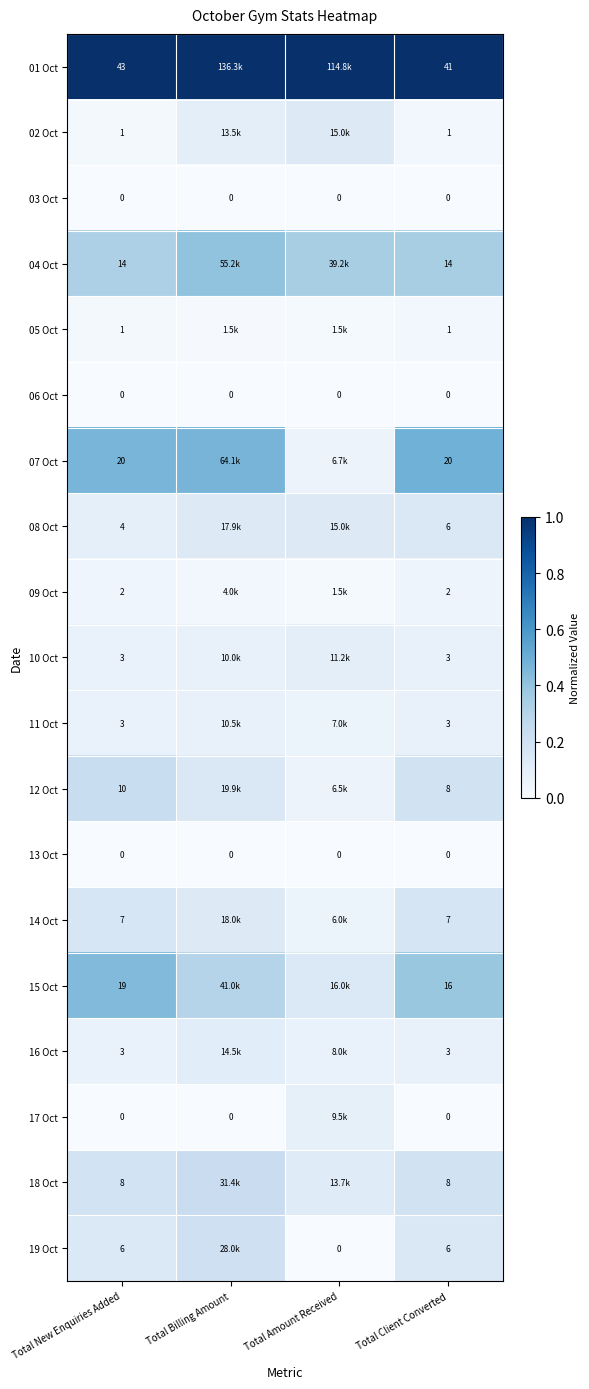

The 06 Oct series shows 0.0 at Total Amount Received. True or false?

True